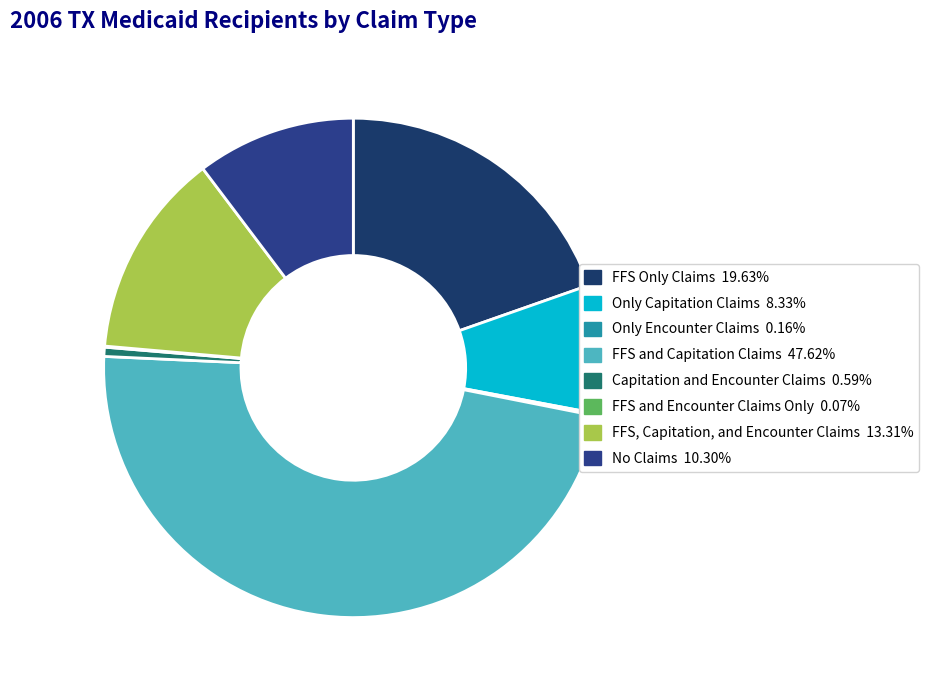

To the nearest percent, what portion does FFS and Capitation Claims represent?

48%